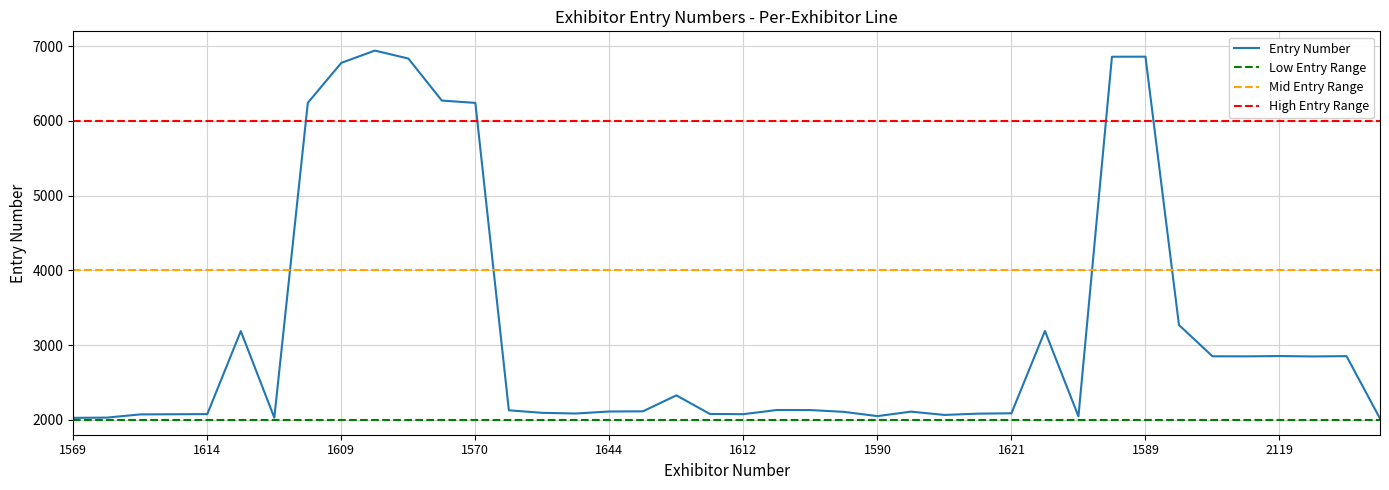

Where is the data nearest to the value 4479?

1602